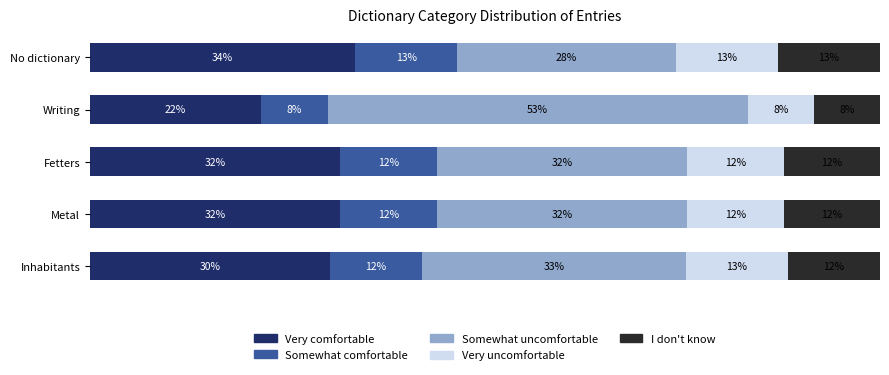

Which series has the widest spread of values?

Somewhat uncomfortable